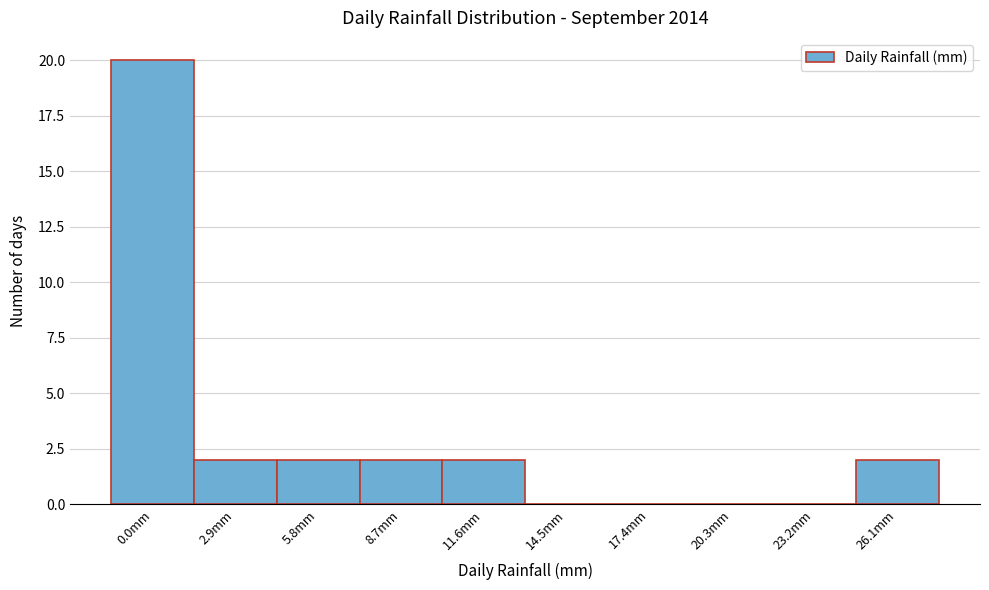

Reading left to right, what are all the values shown in this chart?

0.0mm=20	2.9mm=2	5.8mm=2	8.7mm=2	11.6mm=2	14.5mm=0	17.4mm=0	20.3mm=0	23.2mm=0	26.1mm=2